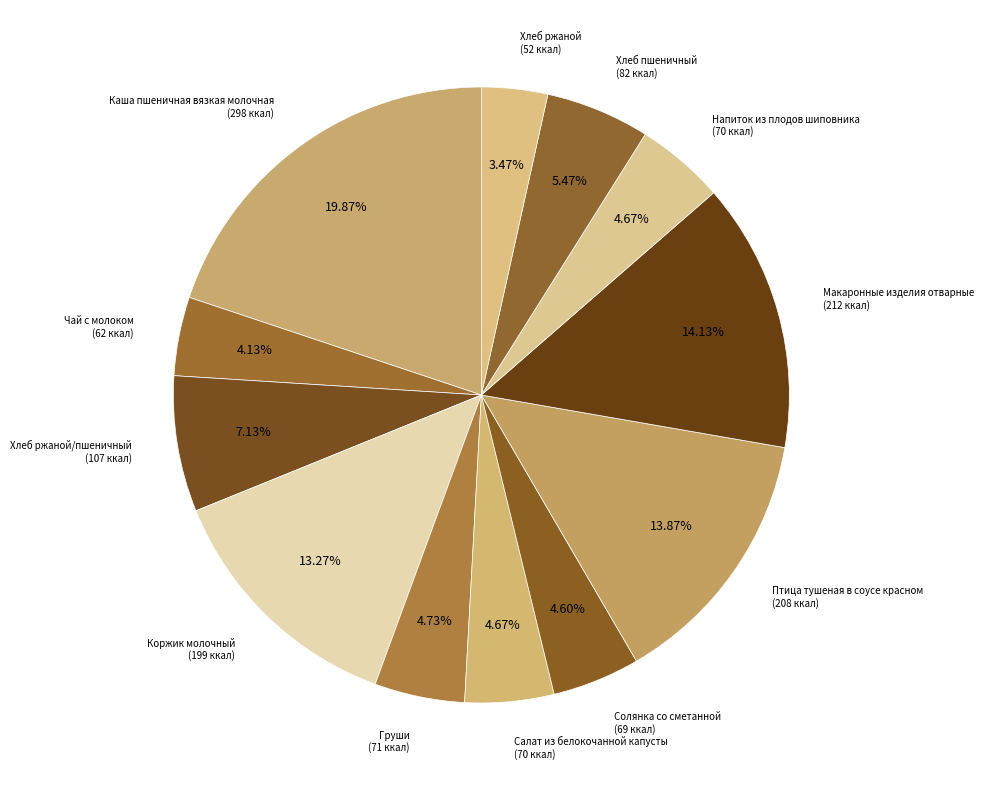

Is there a majority slice in this chart?

No